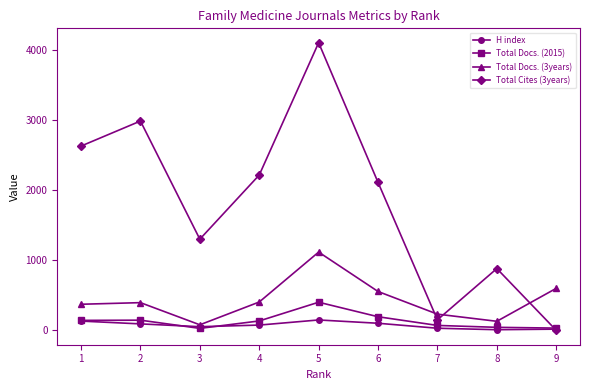

What are all the series names shown in the legend?

H index, Total Docs. (2015), Total Docs. (3years), Total Cites (3years)